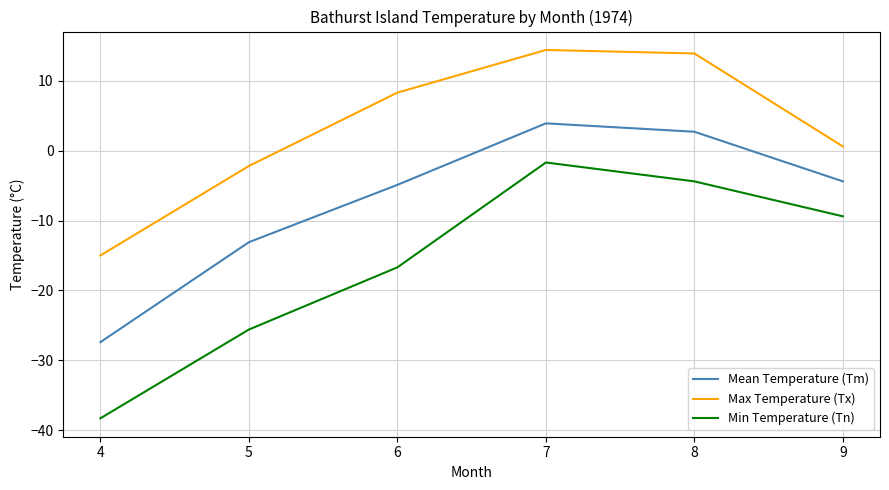

True or false: Min Temperature (Tn) and Mean Temperature (Tm) intersect in this chart.

False